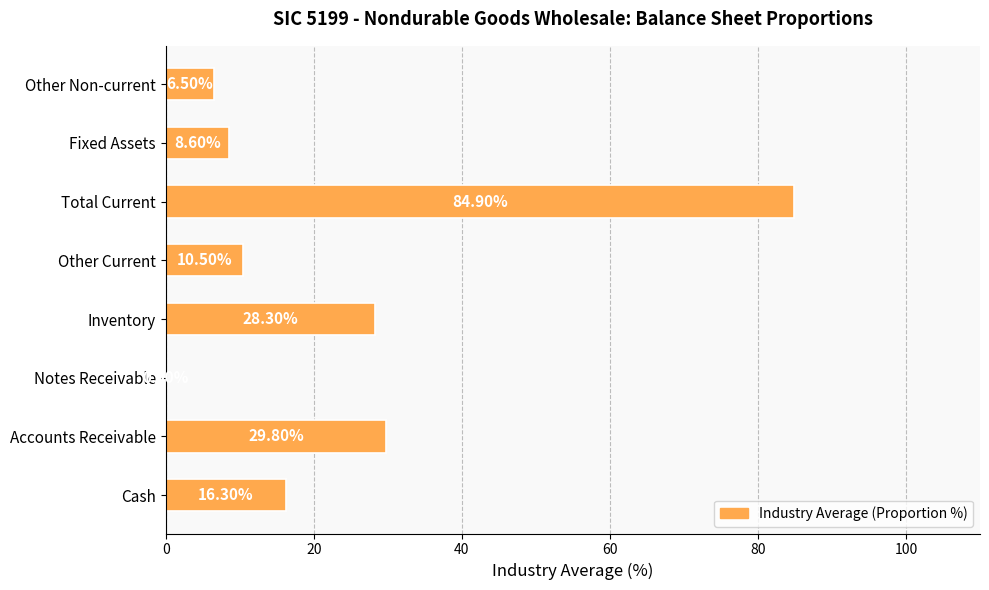

Where is the data nearest to the value 42?

Accounts Receivable